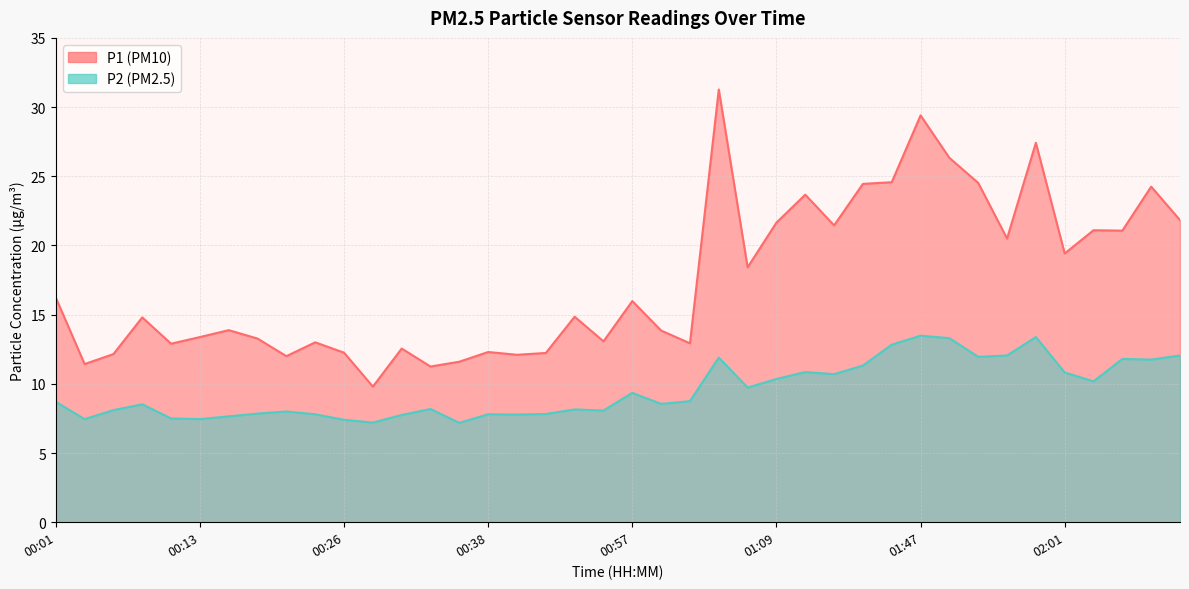

How many lines are shown in the chart?

2